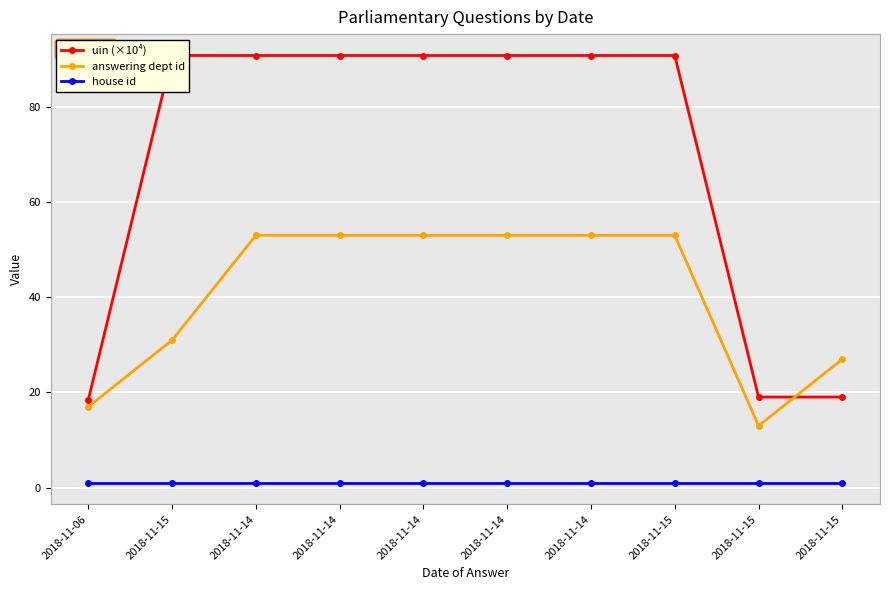

Reading right to left, transcribe all the data shown in this chart.

uin (×10⁴): 2018-11-15=19.0	2018-11-15=19.0	2018-11-15=90.8	2018-11-14=90.8	2018-11-14=90.8	2018-11-14=90.8	2018-11-14=90.8	2018-11-14=90.8	2018-11-15=90.8	2018-11-06=18.5
answering dept id: 2018-11-15=27.0	2018-11-15=13.0	2018-11-15=53.0	2018-11-14=53.0	2018-11-14=53.0	2018-11-14=53.0	2018-11-14=53.0	2018-11-14=53.0	2018-11-15=31.0	2018-11-06=17.0
house id: 2018-11-15=1.0	2018-11-15=1.0	2018-11-15=1.0	2018-11-14=1.0	2018-11-14=1.0	2018-11-14=1.0	2018-11-14=1.0	2018-11-14=1.0	2018-11-15=1.0	2018-11-06=1.0